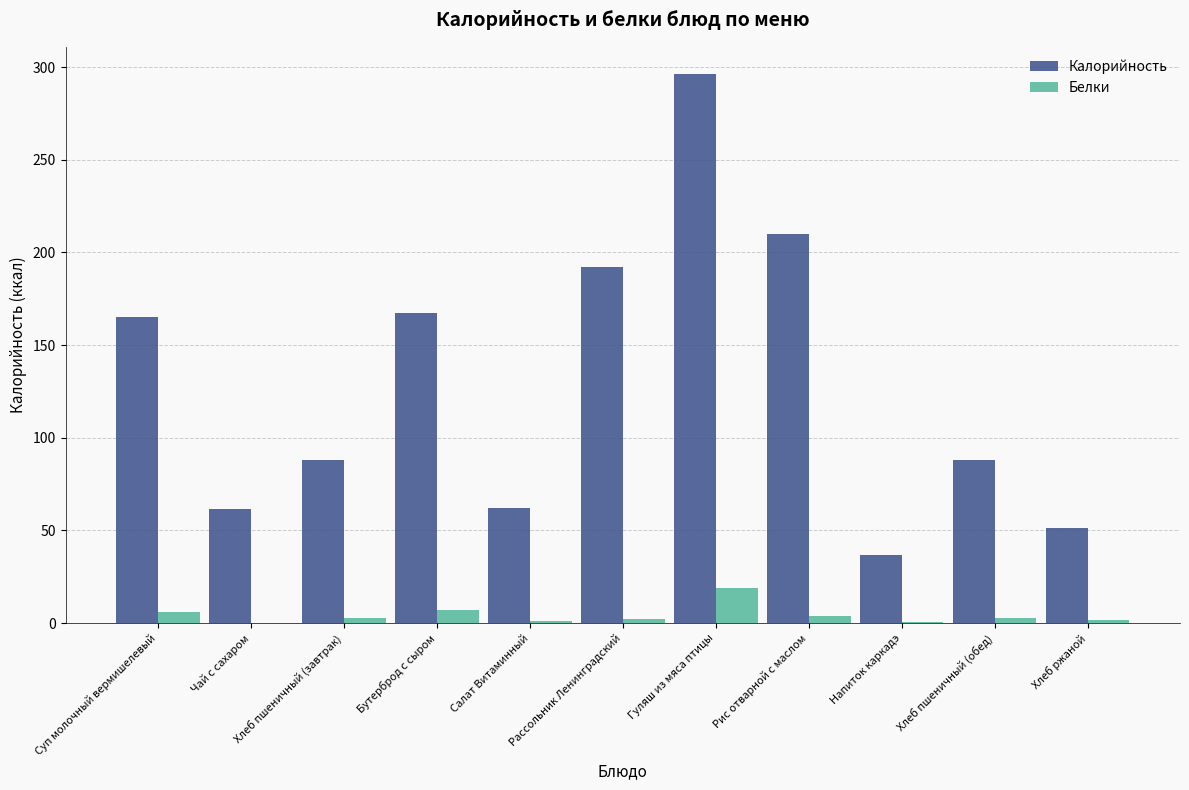

What is the sum of all Белки values?

48.2